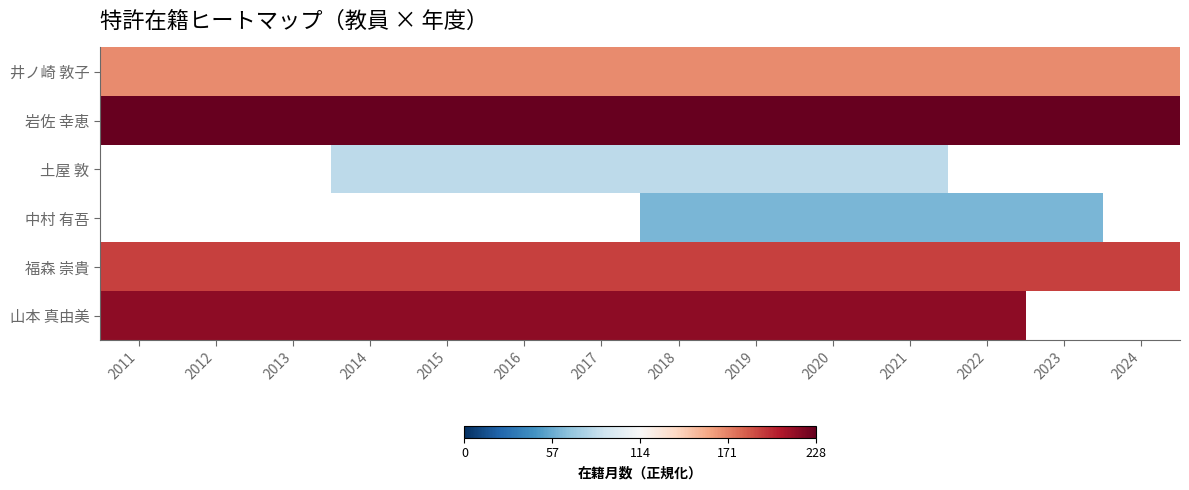

Between 2020 and 2011, which is larger?

2020